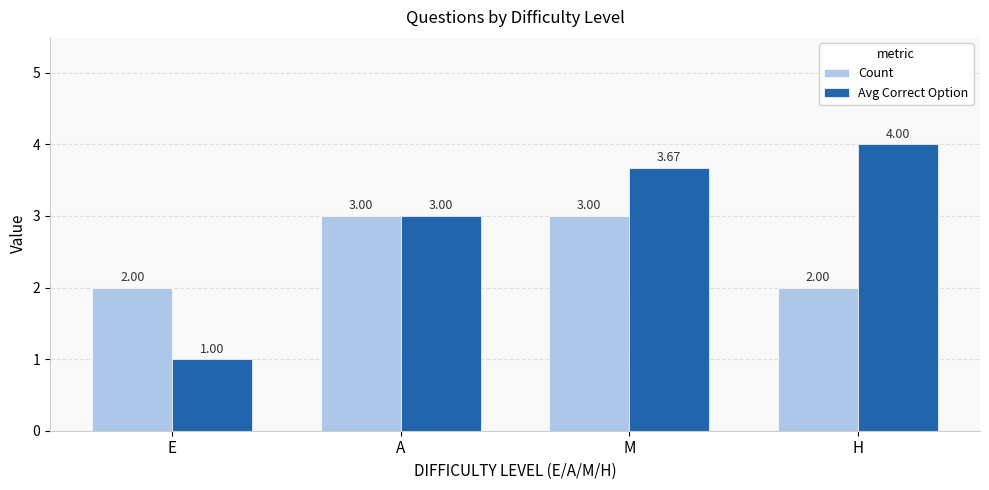

How many Avg Correct Option values are between 3 and 4?

3